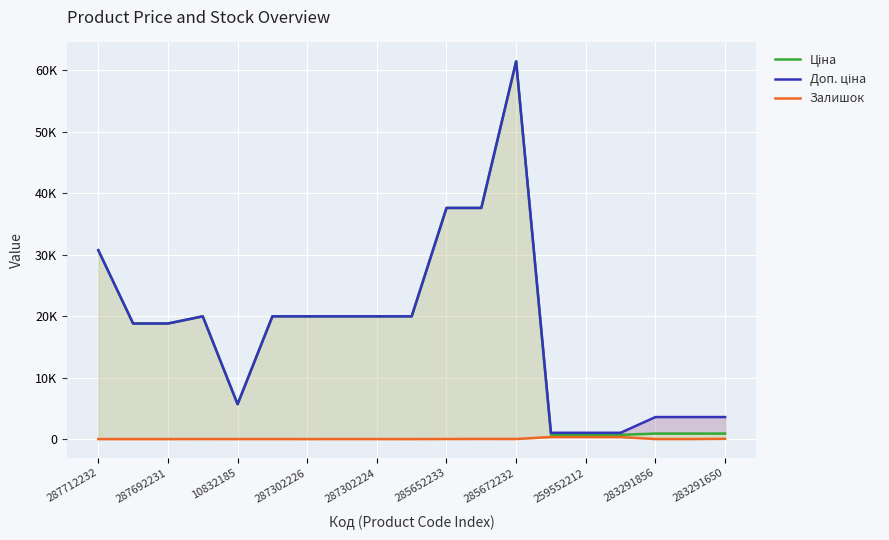

How many categories are shown in the chart?

19